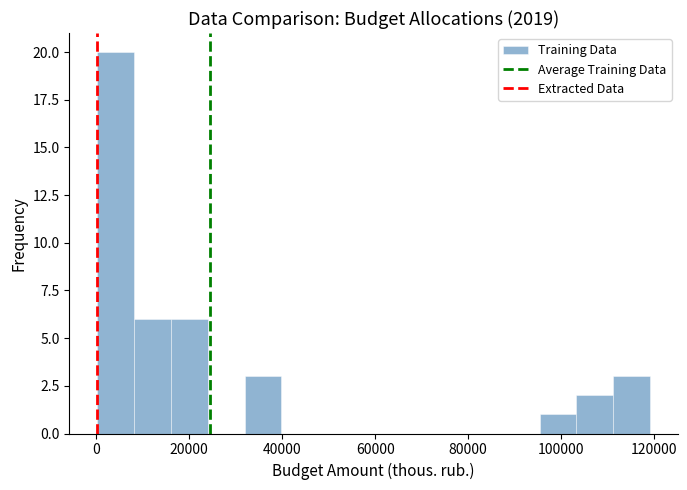

Read against the x-axis, roughly where is the centre of the tallest bar?

4000